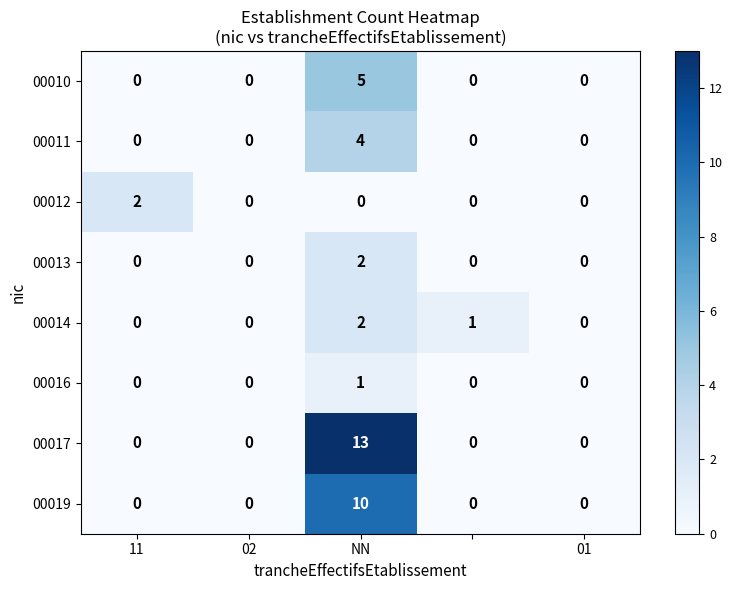

What is the greatest value displayed?

13